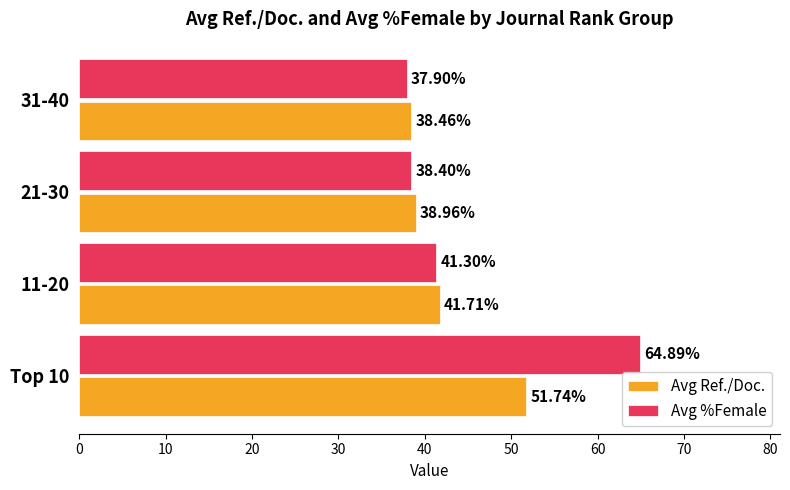

What are all the series names shown in the legend?

Avg Ref./Doc., Avg %Female